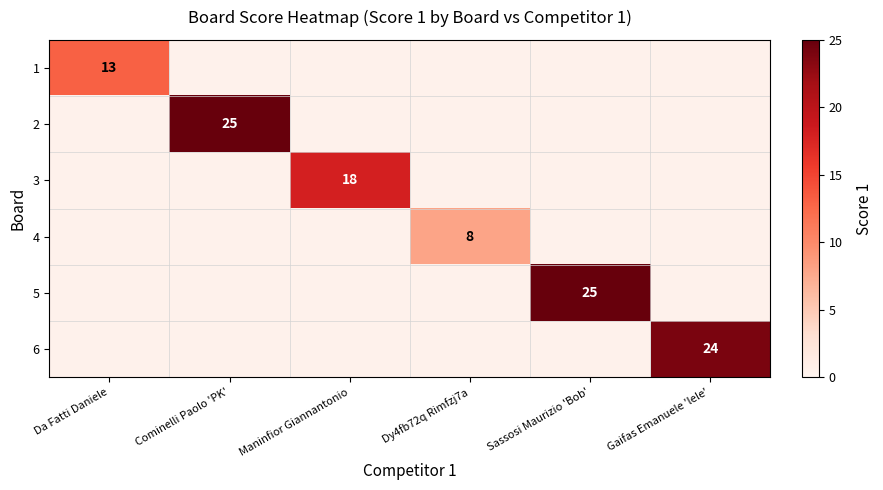

True or false: 6 has a value of 24.0 at Gaifas Emanuele 'lele'.

True